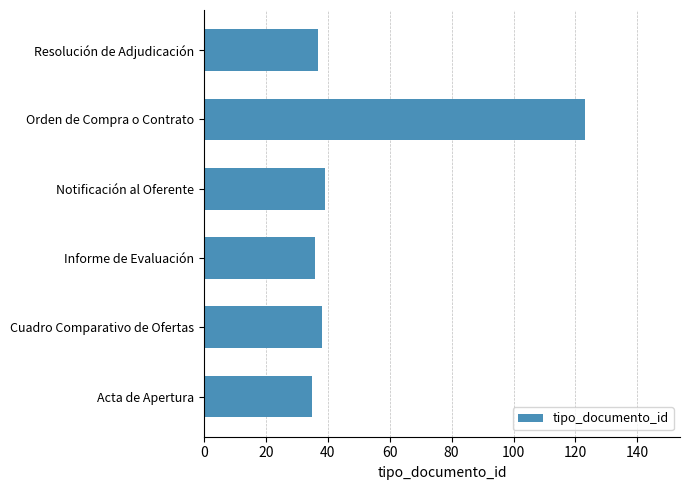

Reading bottom to top, what are all the values shown in this chart?

Acta de Apertura=35	Cuadro Comparativo de Ofertas=38	Informe de Evaluación=36	Notificación al Oferente=39	Orden de Compra o Contrato=123	Resolución de Adjudicación=37